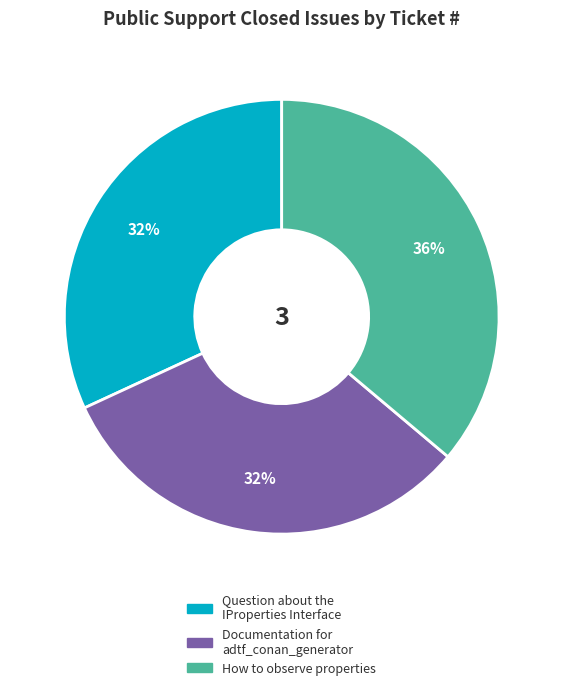

To the nearest percent, what is the difference between the largest and smallest slice percentages?

4%